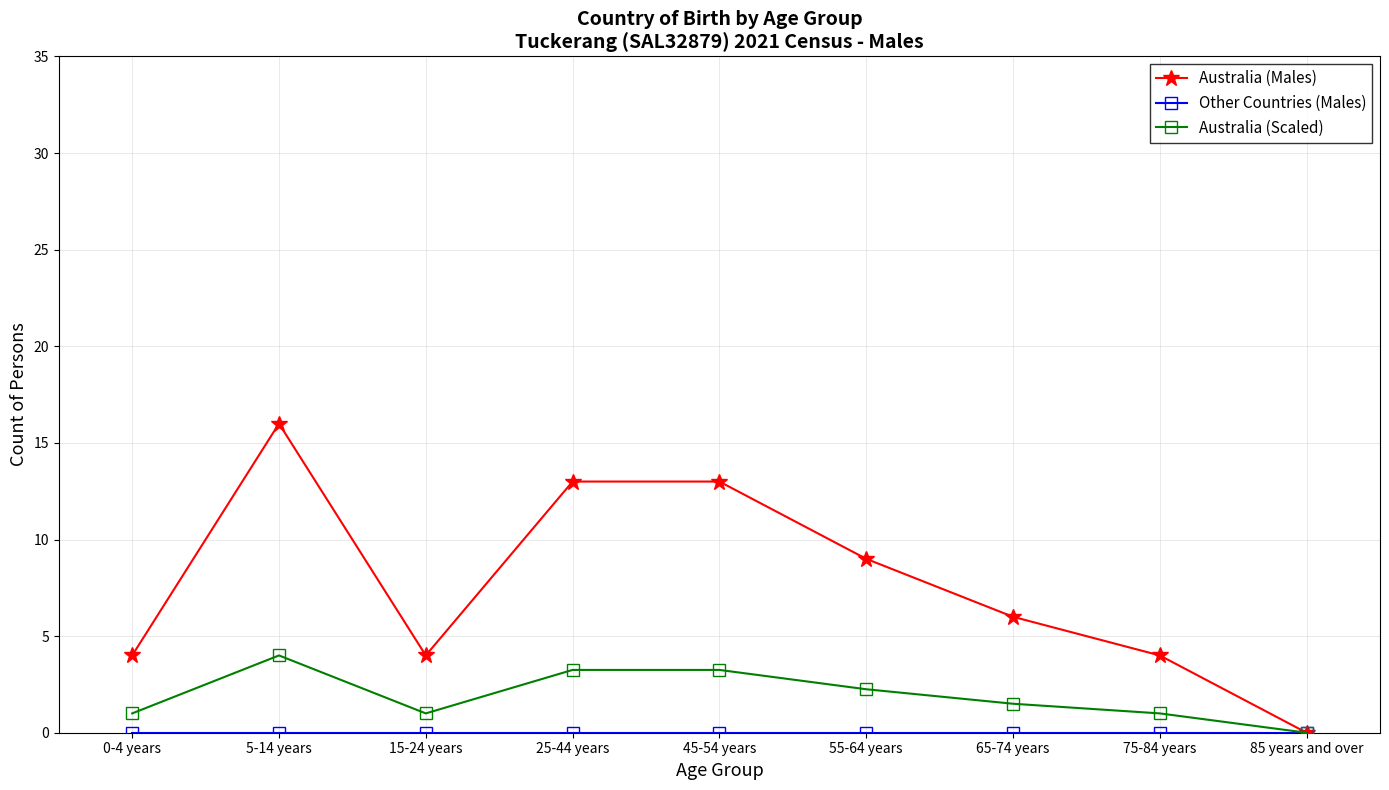

The Australia (Scaled) series shows 4.0 at 5-14 years. True or false?

True